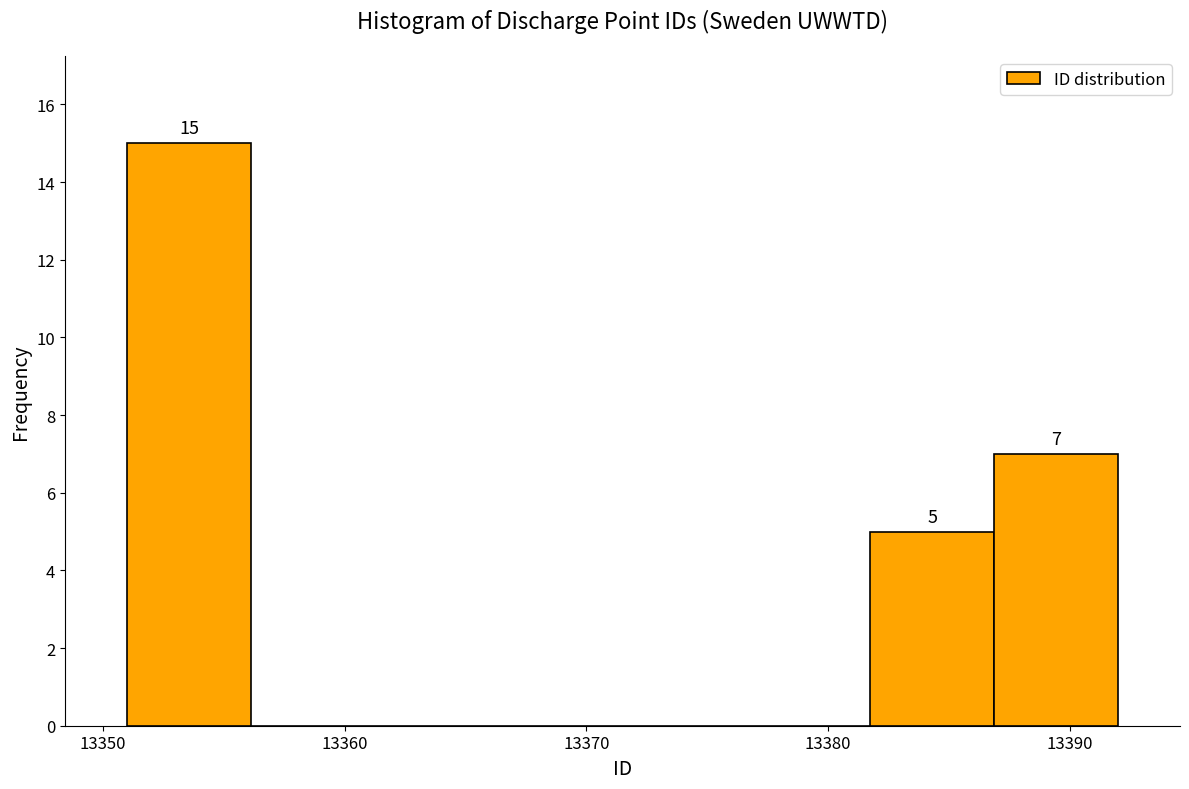

Which range on the x-axis has the tallest bar?

13351 to 13356